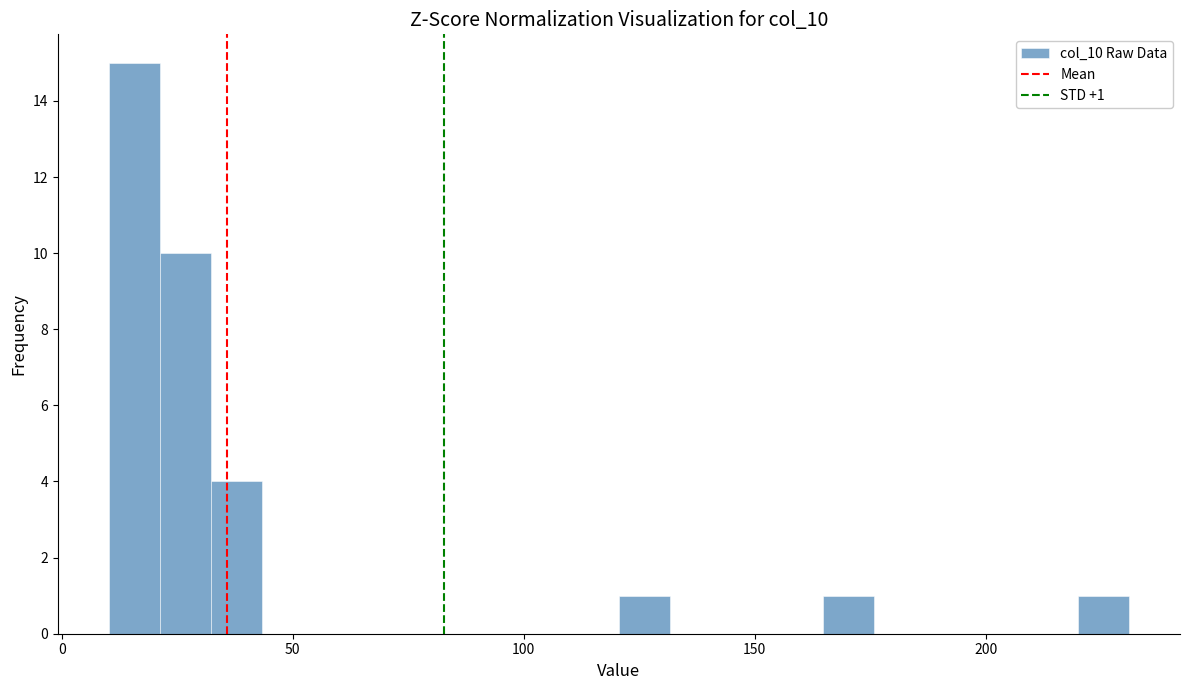

Around what value on the x-axis is the tallest bar? Give the approximate position of its centre, as read against the axis.

15